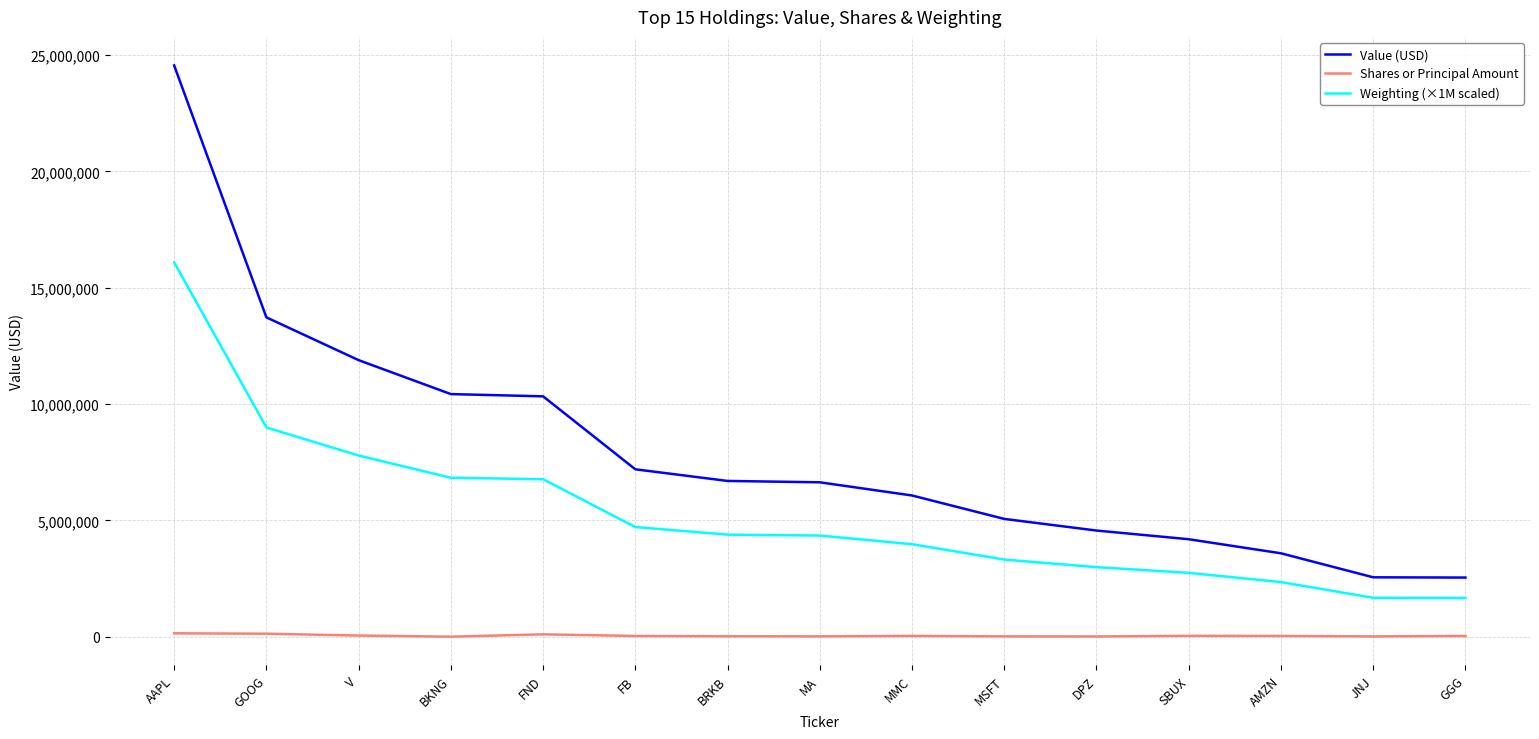

Rank the series at V from lowest to highest value.

Shares or Principal Amount, Weighting (×1M scaled), Value (USD)